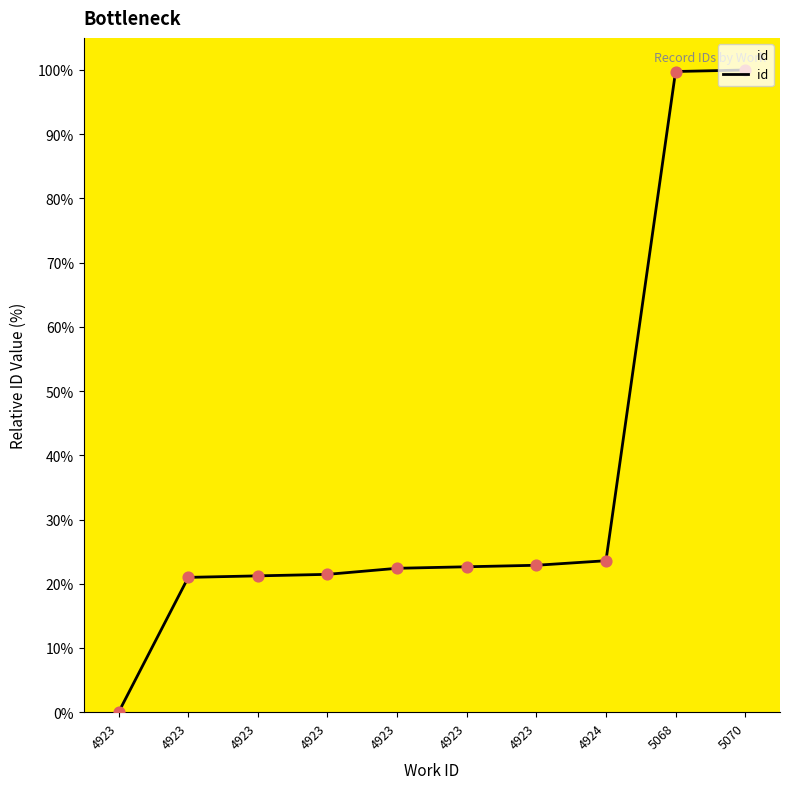

Does the chart have visible grid lines?

No